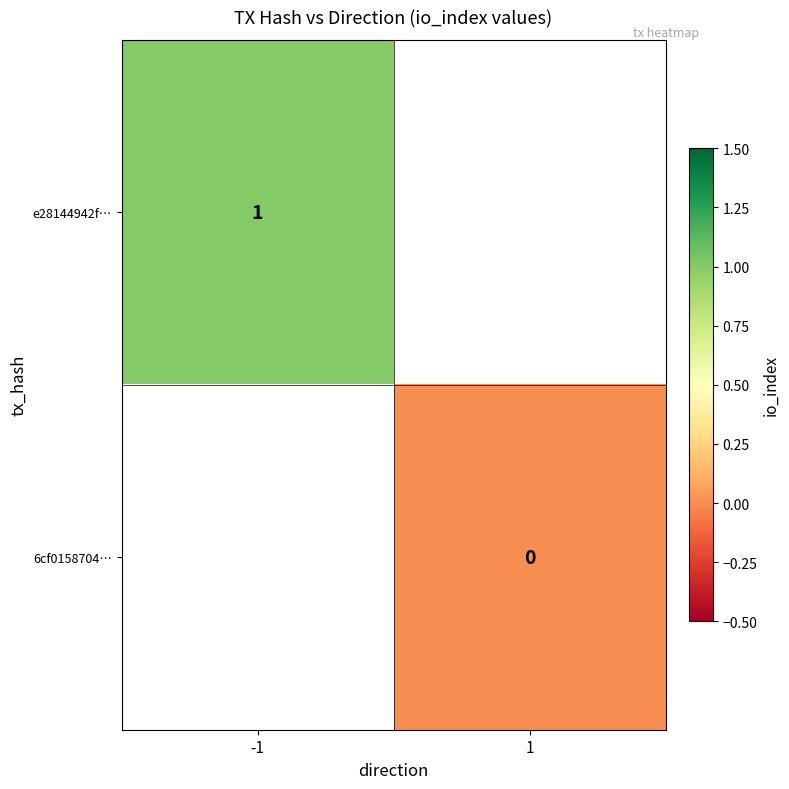

At which label does e28144942f… reach its peak?

-1